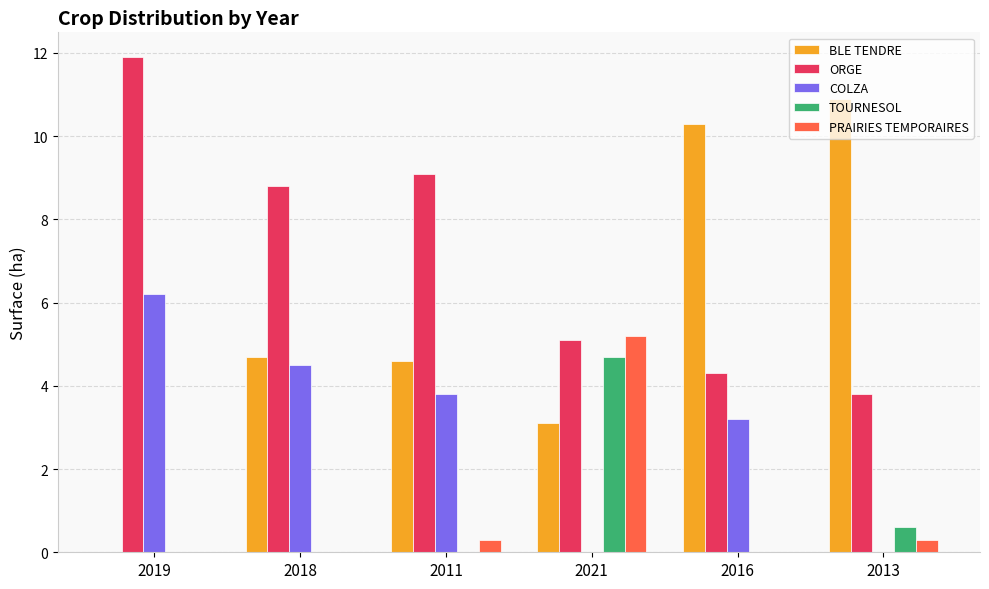

Is the value of BLE TENDRE at 2011 greater than the value of COLZA at 2019?

No